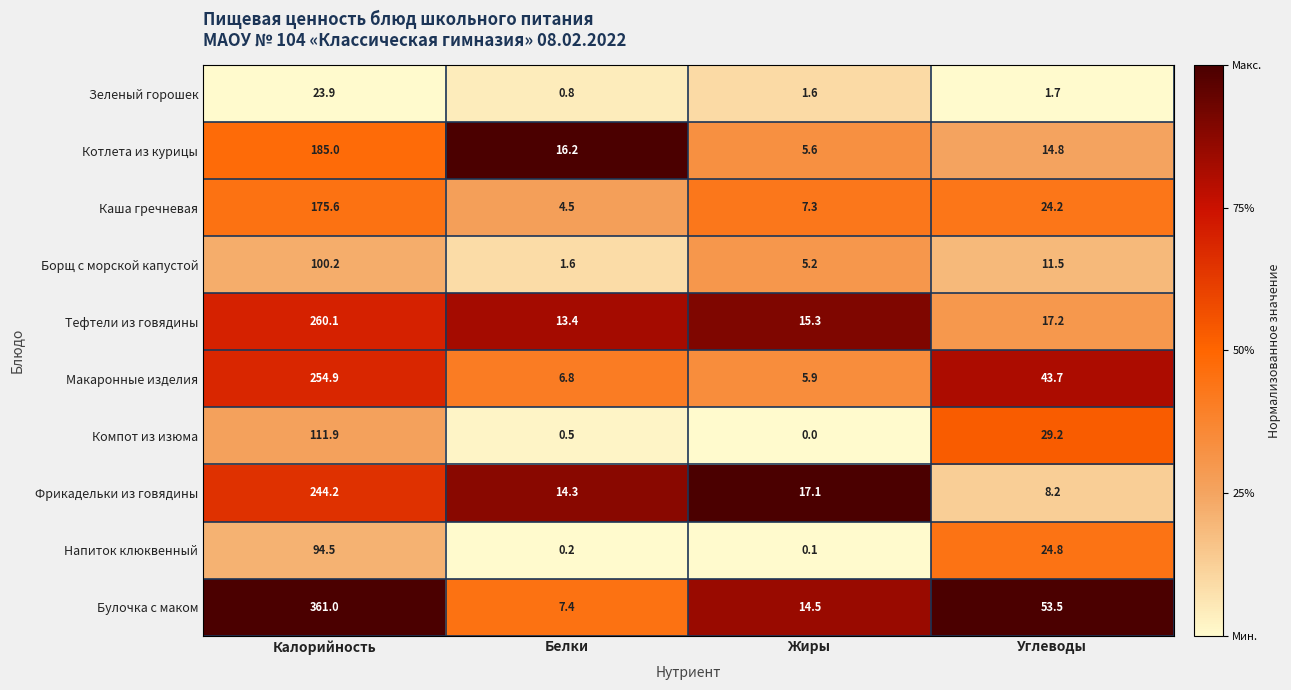

How many values in the Каша гречневая series exceed 24?

2